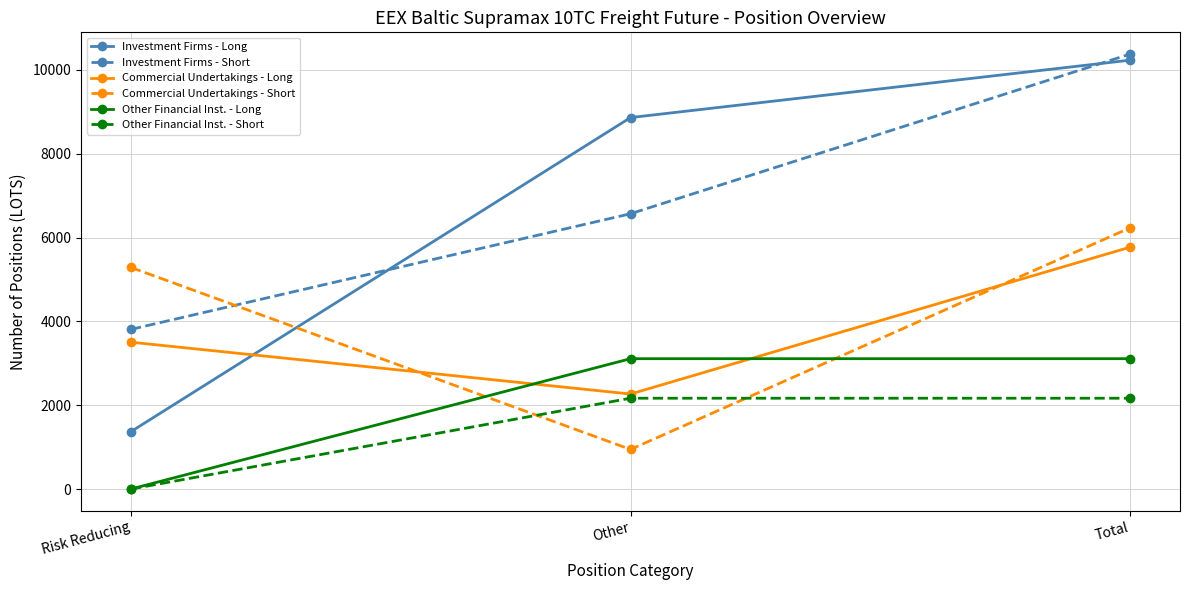

What is the sum of all Investment Firms - Long values?

20468.0